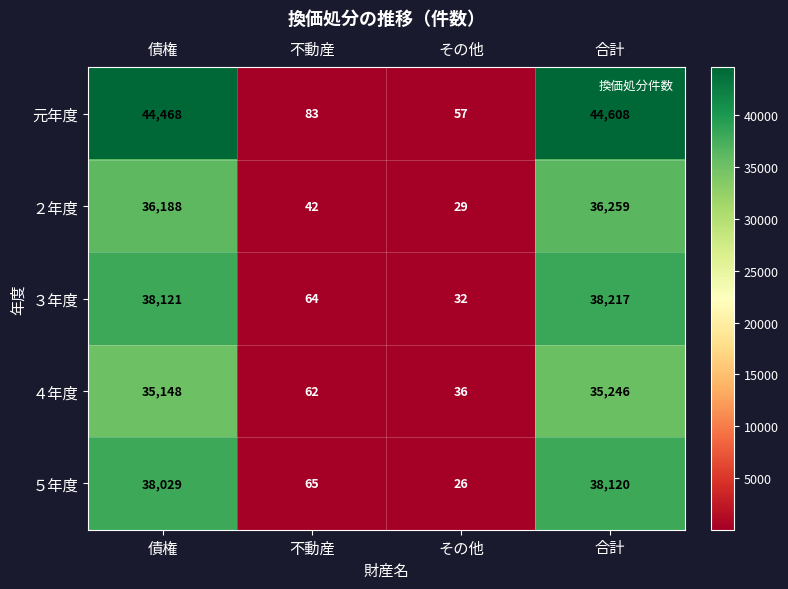

What is the total value across all series at 不動産?

316